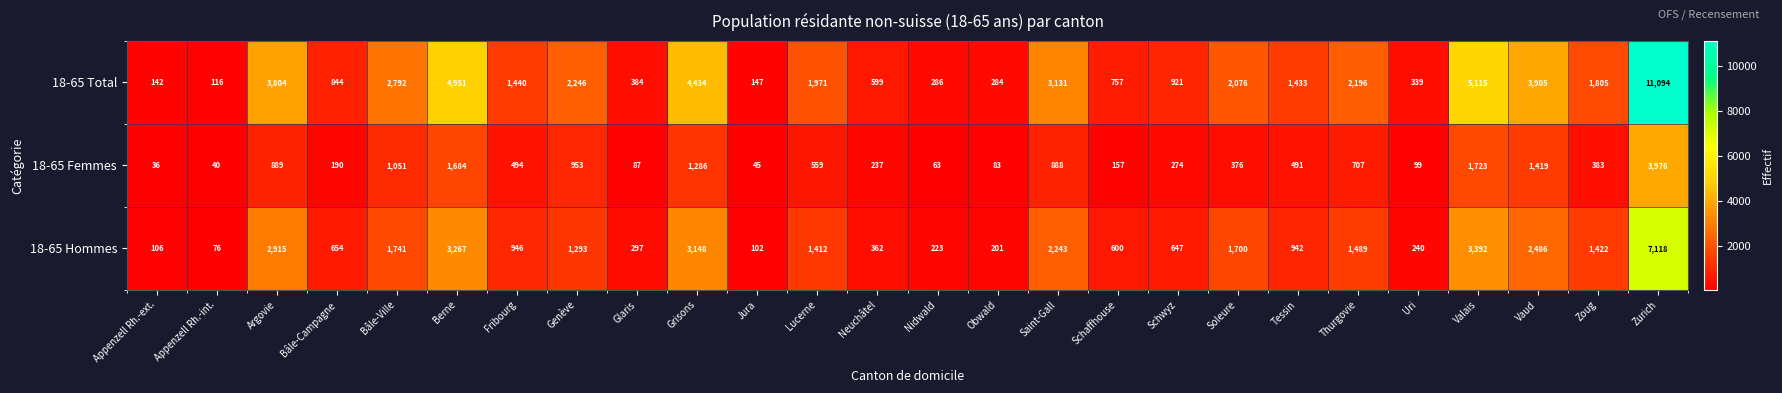

Rank the series by their maximum value, from highest to lowest.

18-65 Total, 18-65 Hommes, 18-65 Femmes